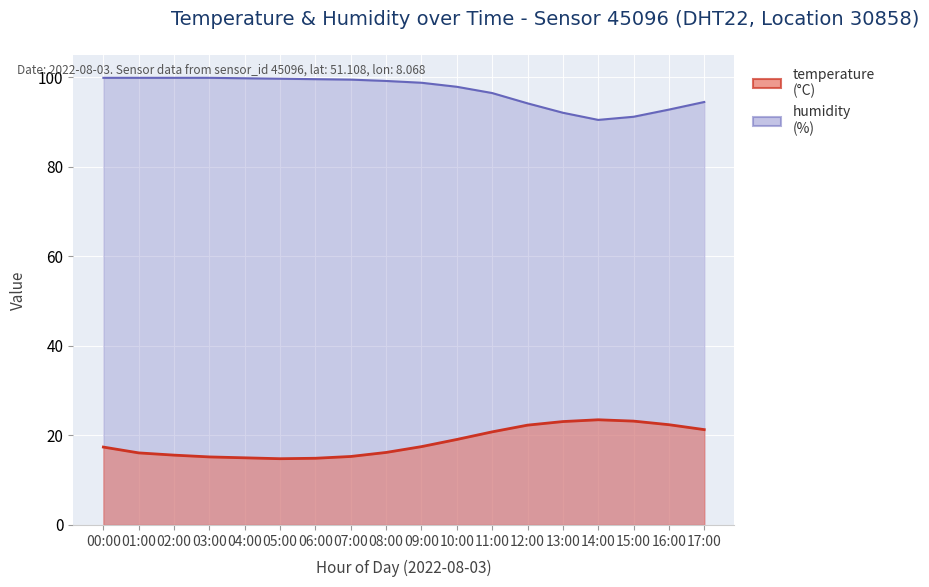

Which category has the lowest value across all series?

05:00